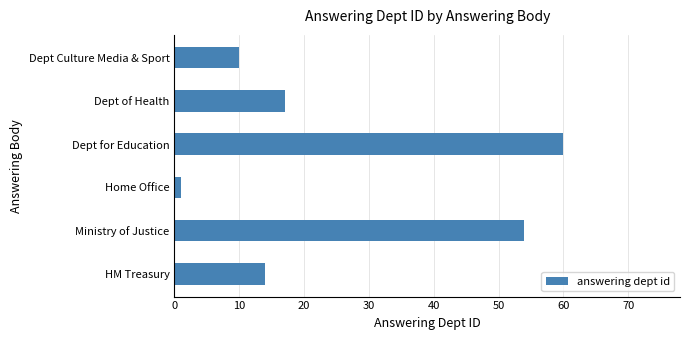

At which label is the value closest to 30?

Dept of Health